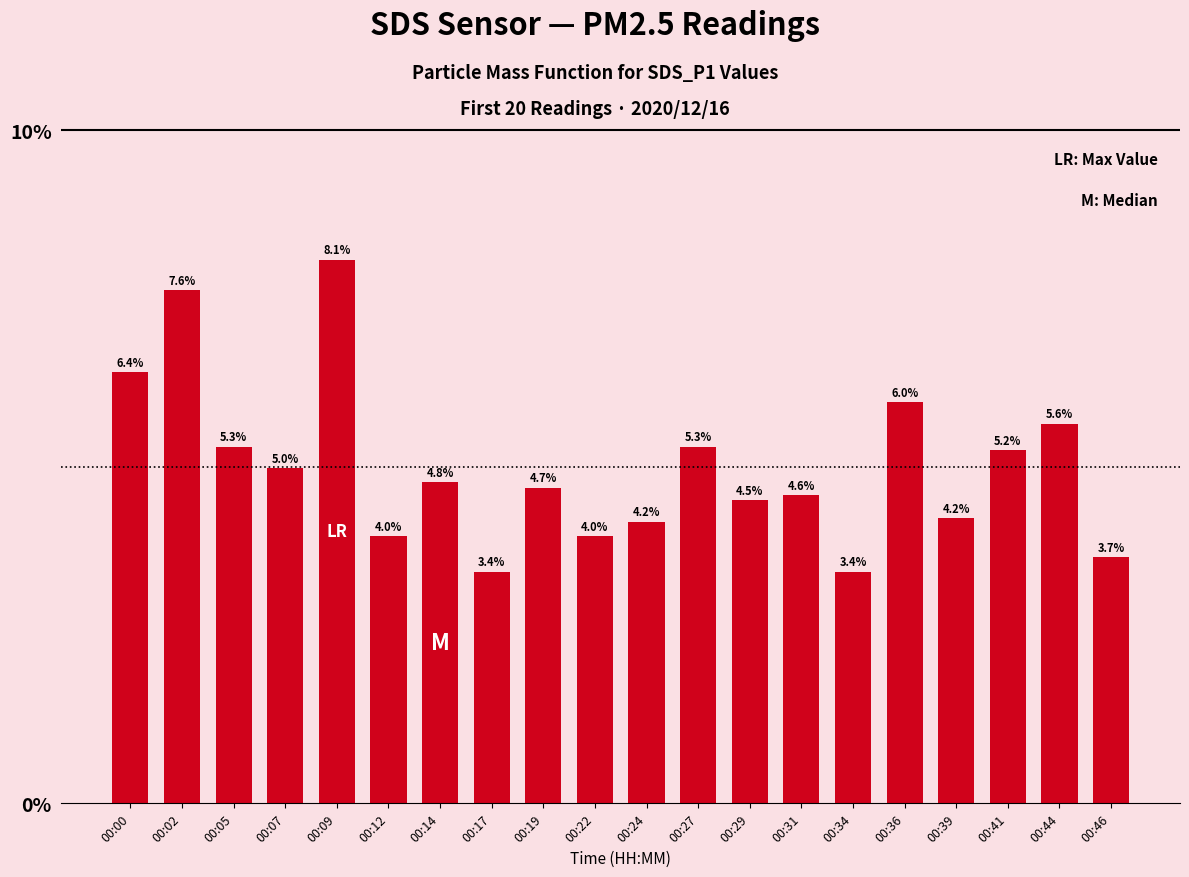

Does the chart contain any negative values?

No